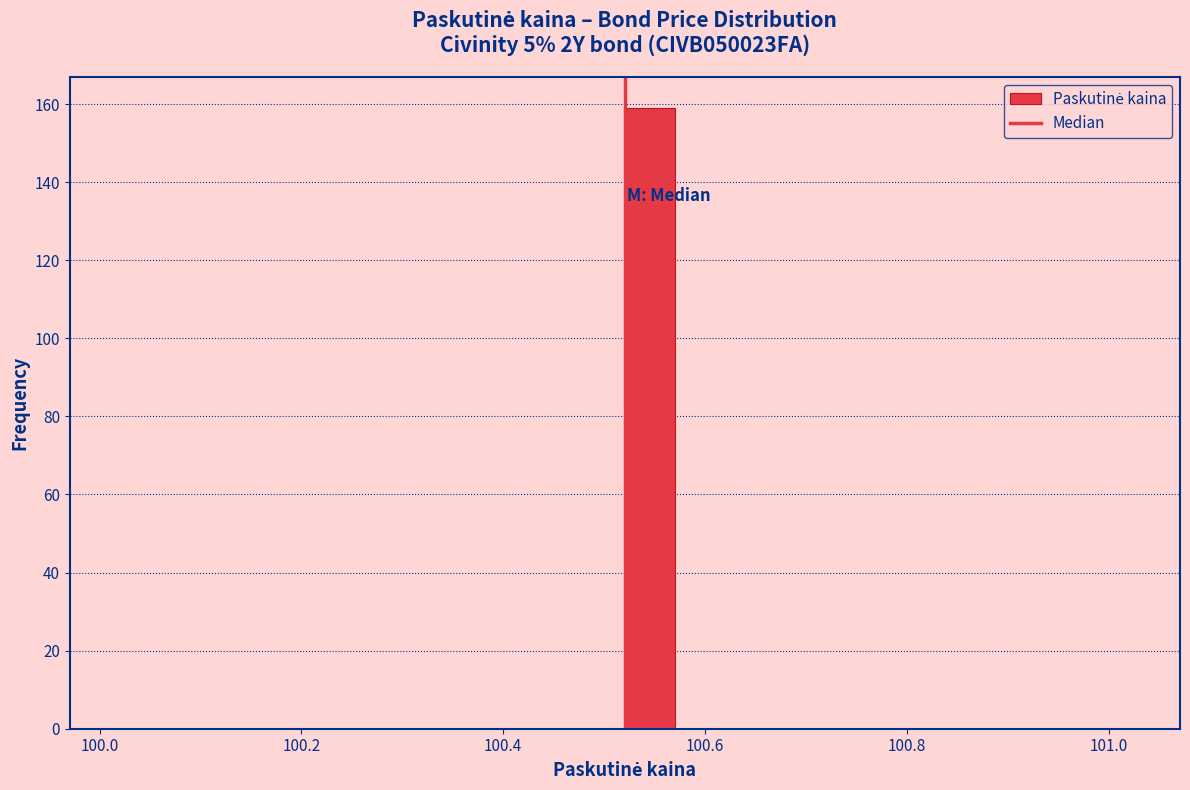

Read against the x-axis, roughly where is the centre of the tallest bar?

100.54